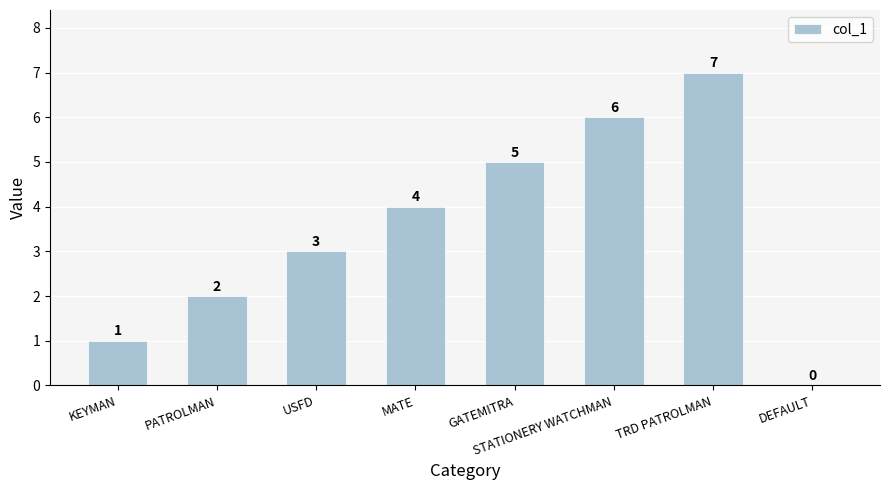

How many values are above zero?

7